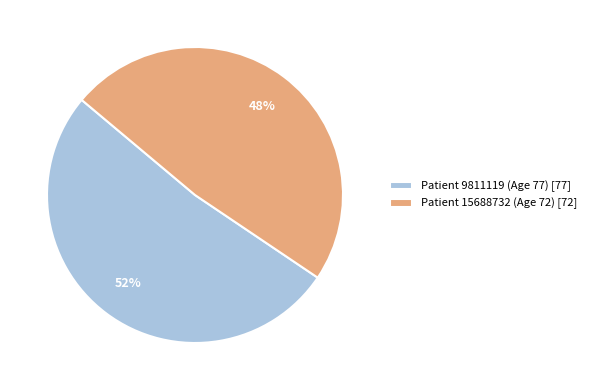

Count the number of slices in the pie.

2